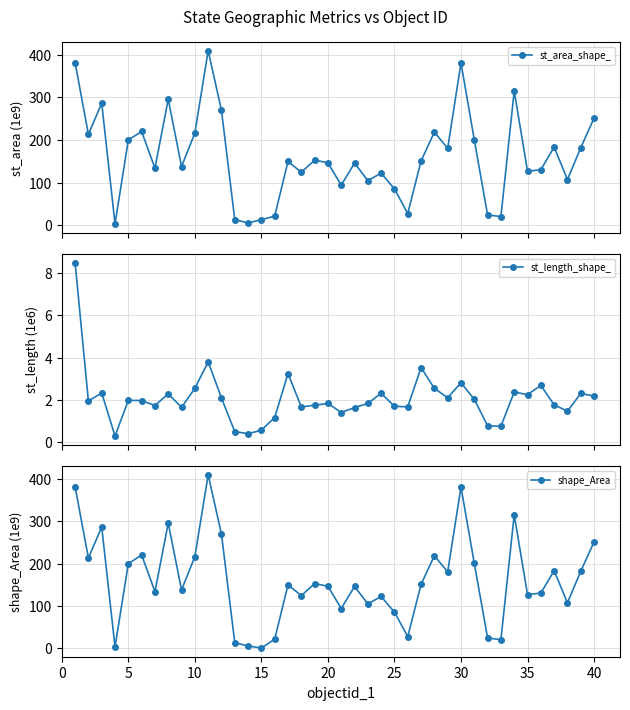

After their last crossing, which series has the higher values: shape_Area or st_area_shape_?

shape_Area